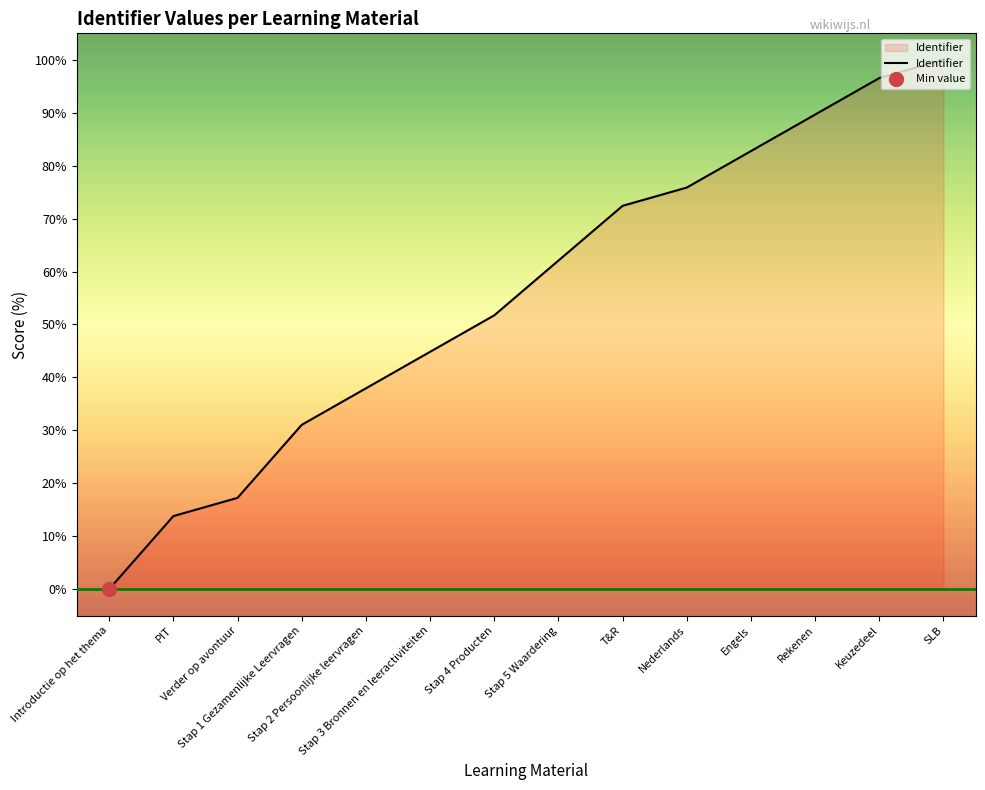

List the labels in order of value, largest first.

SLB, Keuzedeel, Rekenen, Engels, Nederlands, T&R, Stap 5 Waardering, Stap 4 Producten, Stap 3 Bronnen en leeractiviteiten, Stap 2 Persoonlijke leervragen, Stap 1 Gezamenlijke Leervragen, Verder op avontuur, PIT, Introductie op het thema